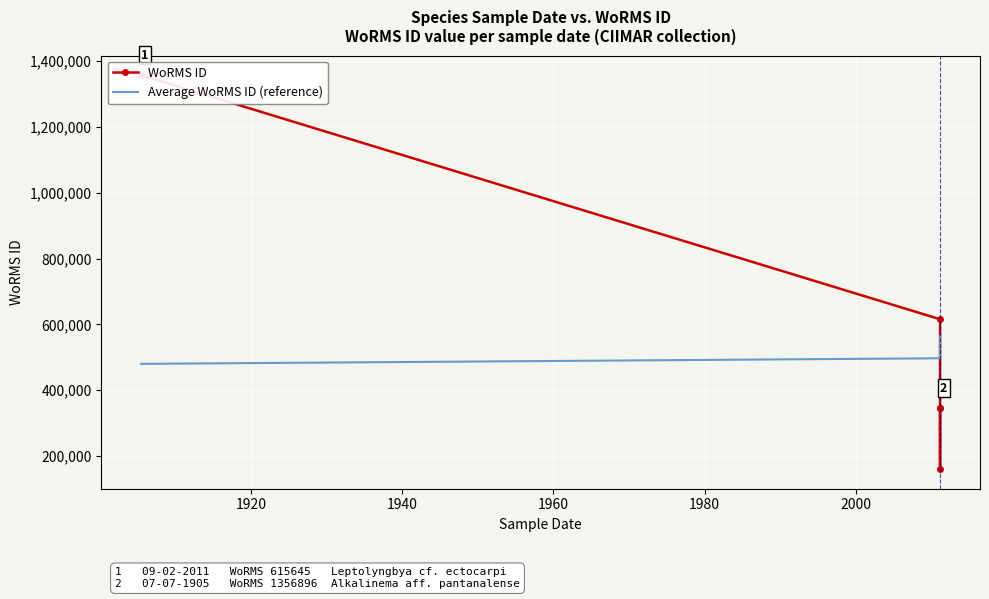

What is the minimum value shown in the chart?

160572.0